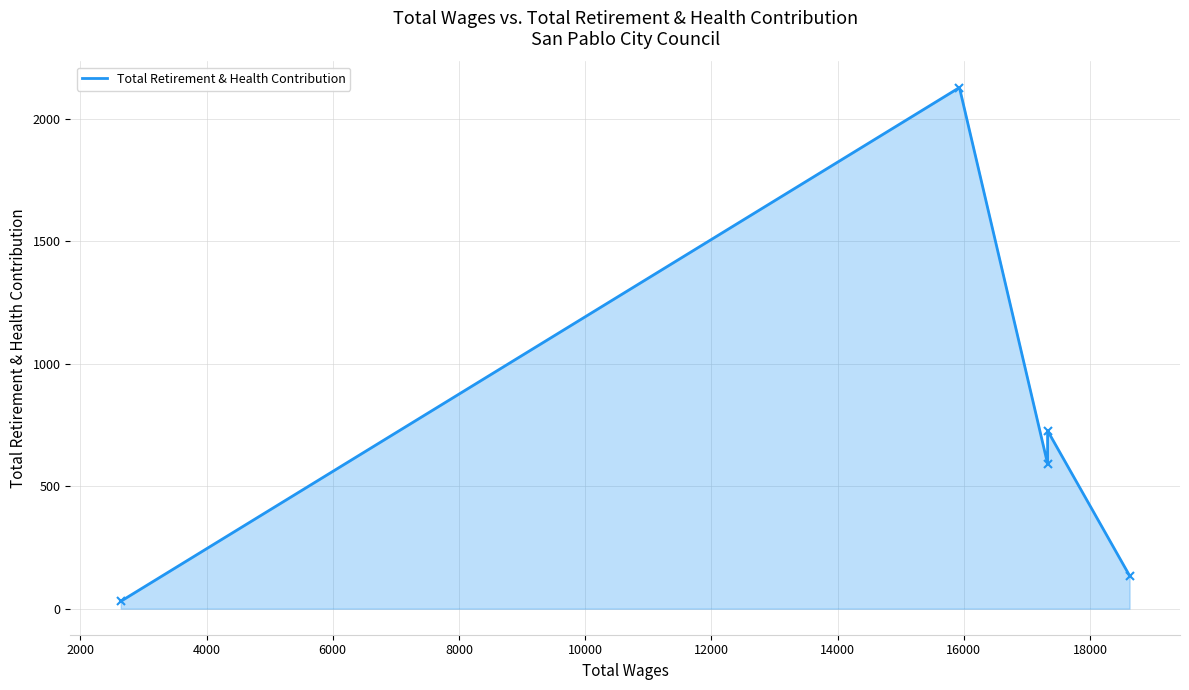

What is the ratio of the value at 17328.0 to the value at 18627.0?

4.4